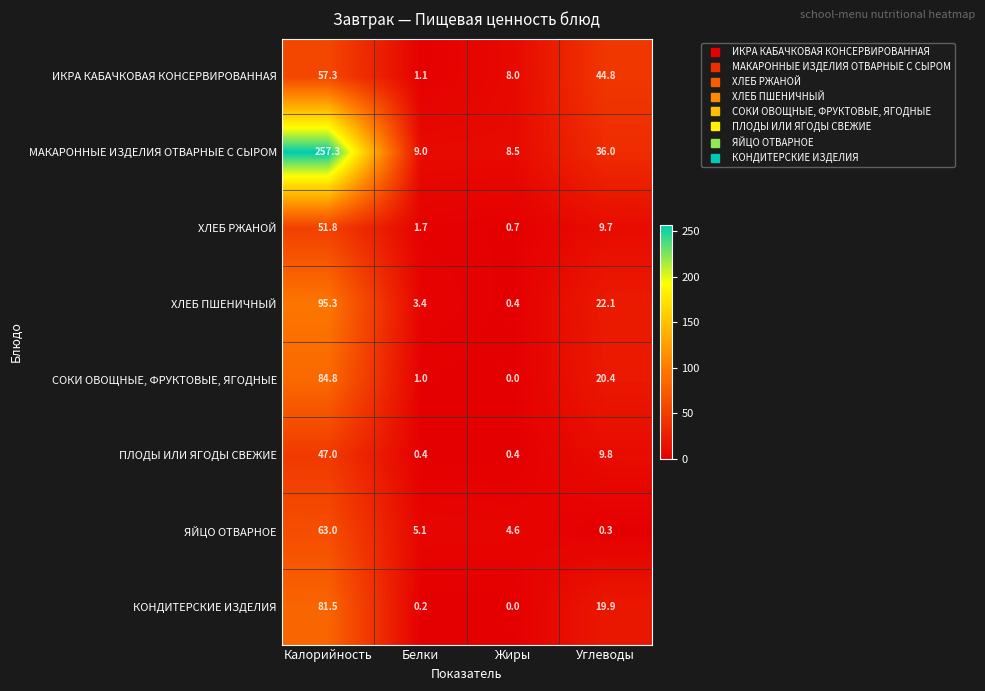

True or false: МАКАРОННЫЕ ИЗДЕЛИЯ ОТВАРНЫЕ С СЫРОМ has a value of 13.0 at Углеводы.

False